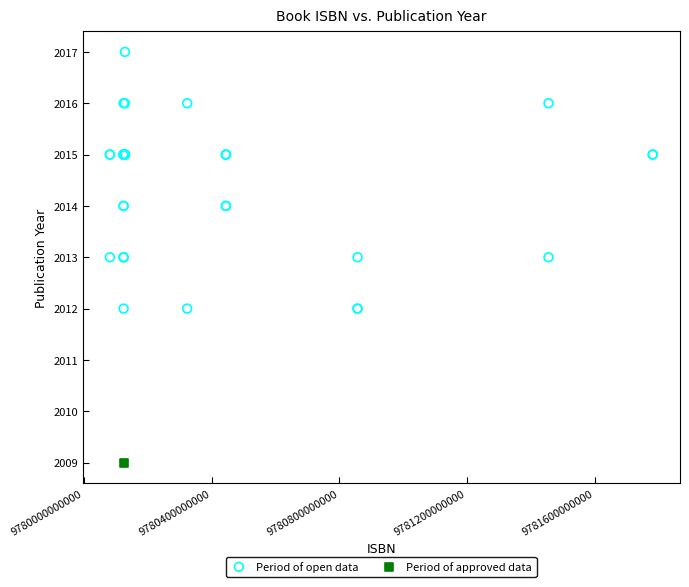

What are all the series names shown in the legend?

Period of open data, Period of approved data